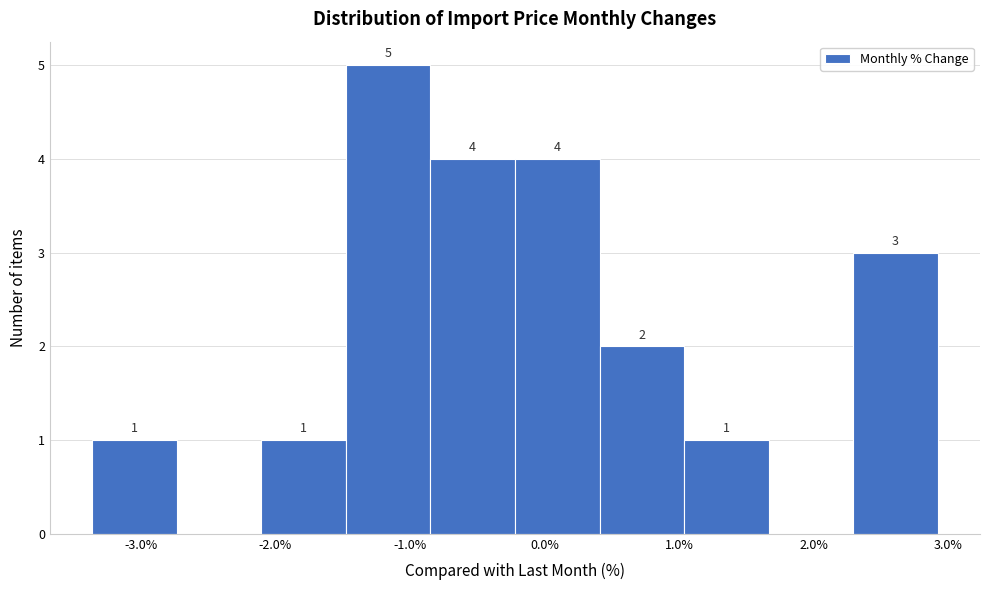

Which range on the x-axis has the tallest bar?

-1.5 to -0.8